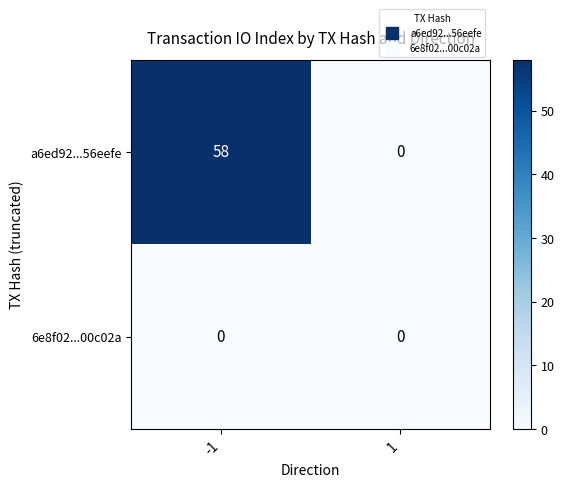

At -1, list the series in order from smallest to largest.

6e8f02...00c02a, a6ed92...56eefe